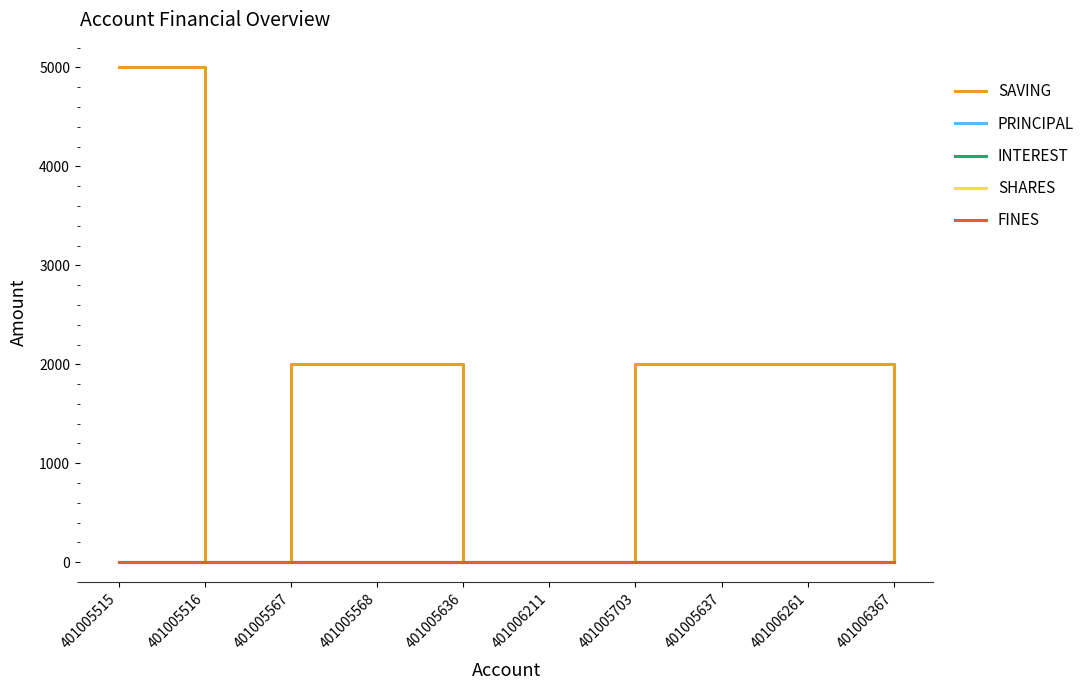

Does the chart display data point markers on the line(s)?

No